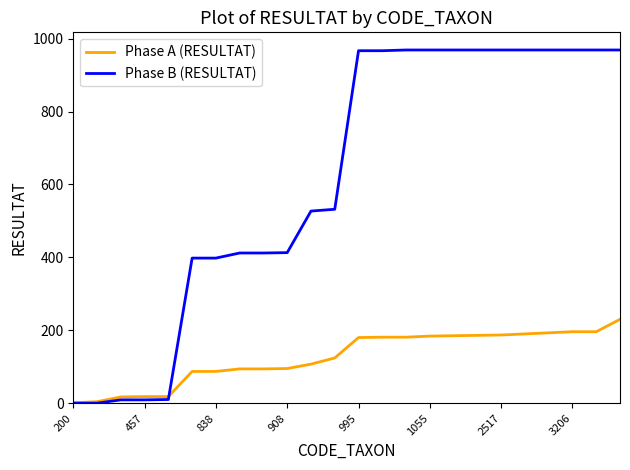

Which series has the largest total across all categories?

Phase B (RESULTAT)